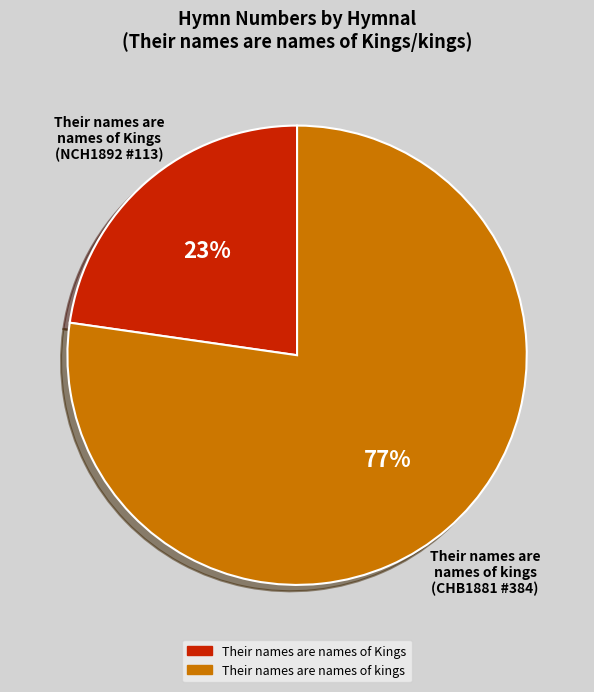

To the nearest percent, what is the difference between the Their names are names of Kings and Their names are names of kings slice percentages?

55%